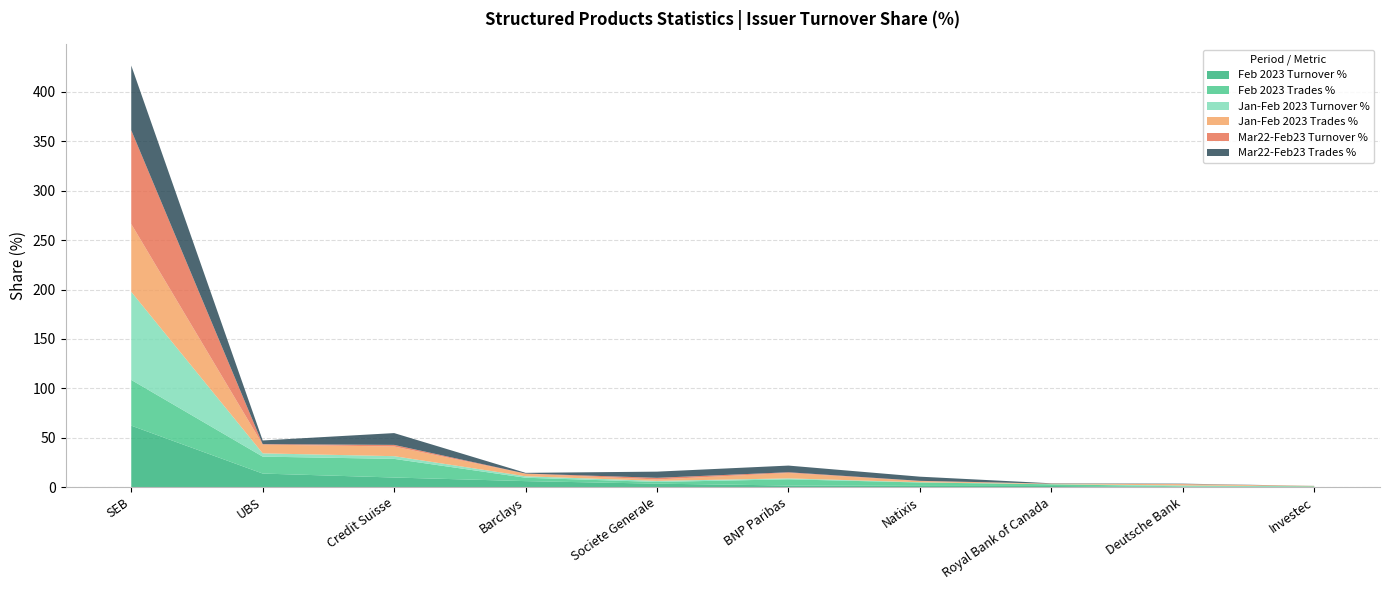

Reading left to right, extract all data points from this chart.

Feb 2023 Turnover %: SEB=62.2	UBS=13.8	Credit Suisse=9.7	Barclays=6.1	Societe Generale=3.5	BNP Paribas=1.6	Natixis=1.3	Royal Bank of Canada=1.2	Deutsche Bank=0.3	Investec=0.3
Feb 2023 Trades %: SEB=46.3	UBS=17.1	Credit Suisse=18.9	Barclays=3.4	Societe Generale=1.7	BNP Paribas=6.3	Natixis=3.4	Royal Bank of Canada=1.7	Deutsche Bank=0.6	Investec=0.6
Jan-Feb 2023 Turnover %: SEB=89.1	UBS=3.3	Credit Suisse=2.7	Barclays=1.5	Societe Generale=1.1	BNP Paribas=0.9	Natixis=0.3	Royal Bank of Canada=0.1	Deutsche Bank=0.9	Investec=0.1
Jan-Feb 2023 Trades %: SEB=68.6	UBS=8.8	Credit Suisse=9.8	Barclays=2.6	Societe Generale=1.4	BNP Paribas=5.5	Natixis=1.1	Royal Bank of Canada=0.5	Deutsche Bank=1.3	Investec=0.3
Mar22-Feb23 Turnover %: SEB=94.9	UBS=0.5	Credit Suisse=1.6	Barclays=0.2	Societe Generale=1.6	BNP Paribas=0.7	Natixis=0.3	Royal Bank of Canada=0.0	Deutsche Bank=0.2	Investec=0.0
Mar22-Feb23 Trades %: SEB=65.5	UBS=3.7	Credit Suisse=11.9	Barclays=0.7	Societe Generale=6.3	BNP Paribas=6.8	Natixis=4.2	Royal Bank of Canada=0.4	Deutsche Bank=0.4	Investec=0.1